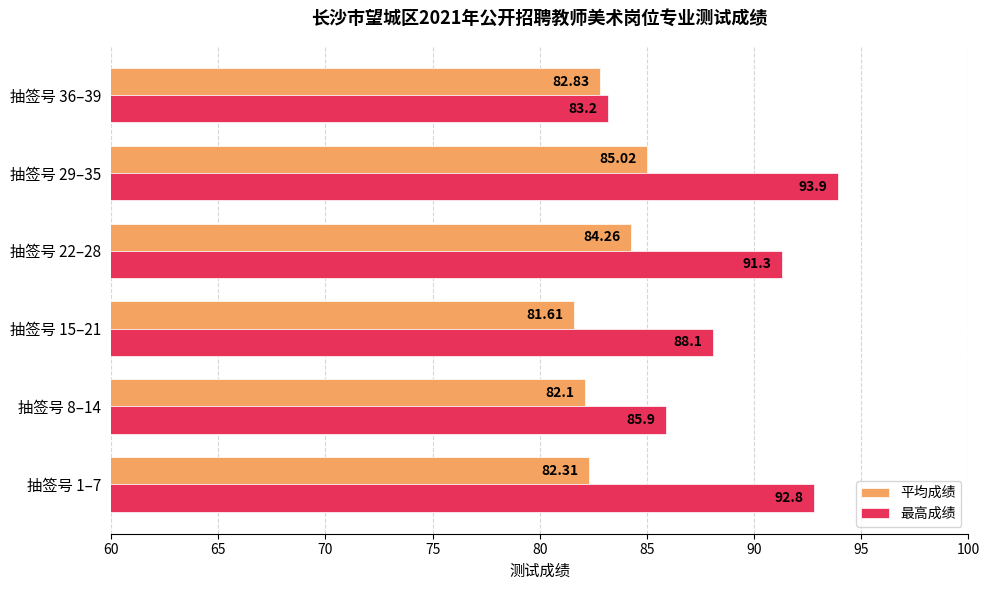

At 抽签号 1–7, list the series in order from smallest to largest.

平均成绩, 最高成绩